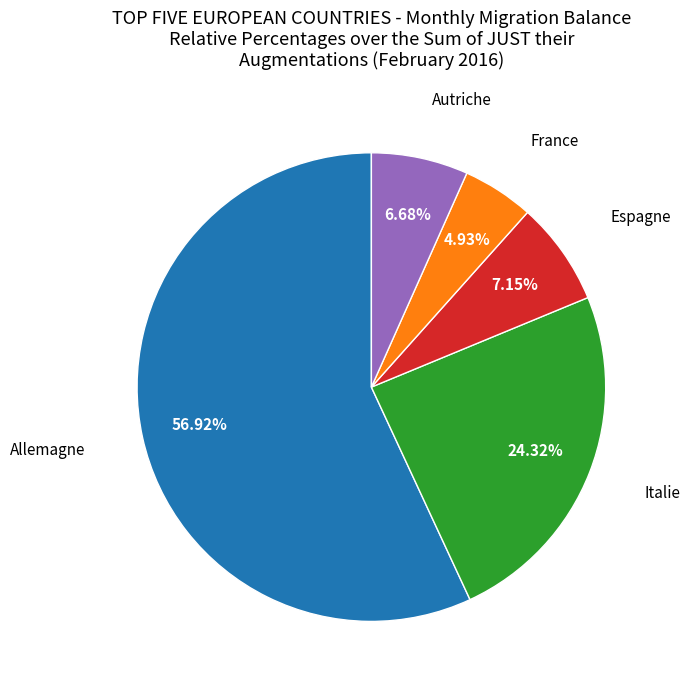

How many segments does this pie chart have?

5